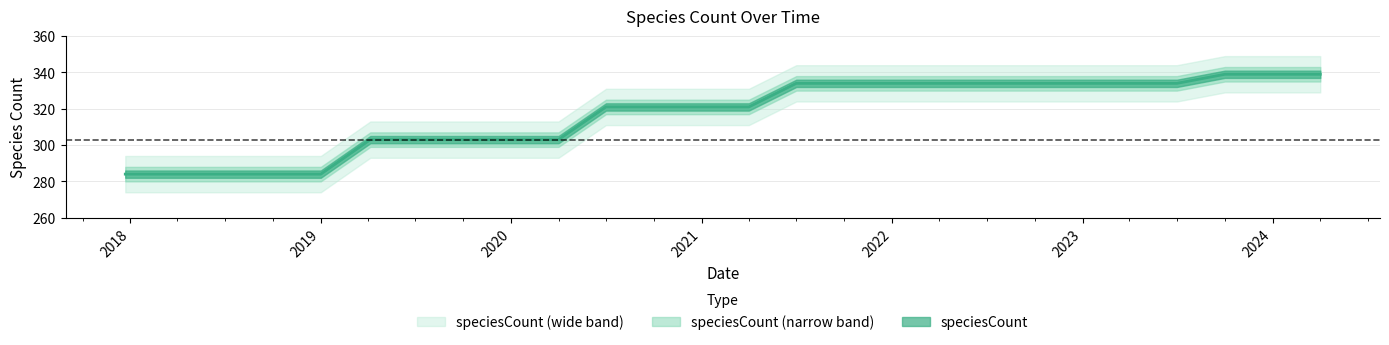

Reading right to left, list all the values displayed in this chart.

339	339	339	334	334	334	334	334	334	334	334	334	321	321	321	321	303	303	303	303	303	284	284	284	284	284